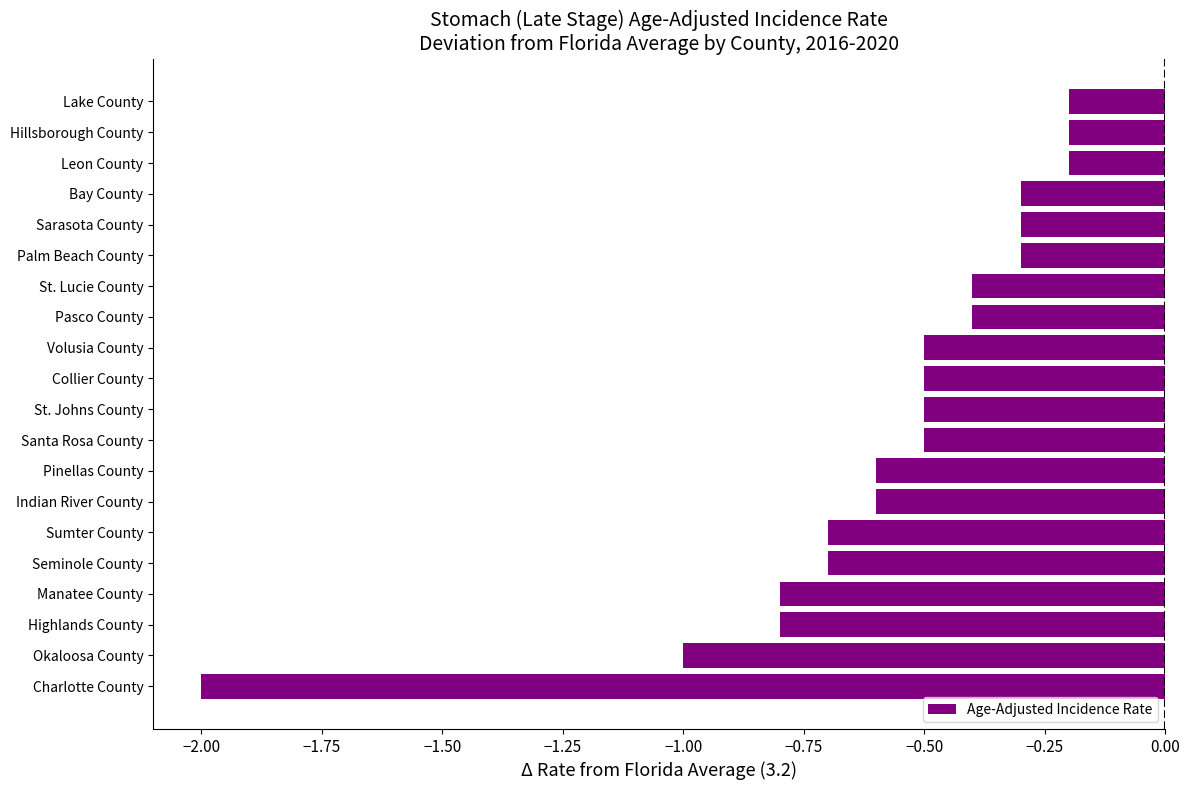

True or false: the data shows -0.6 at Indian River County.

True